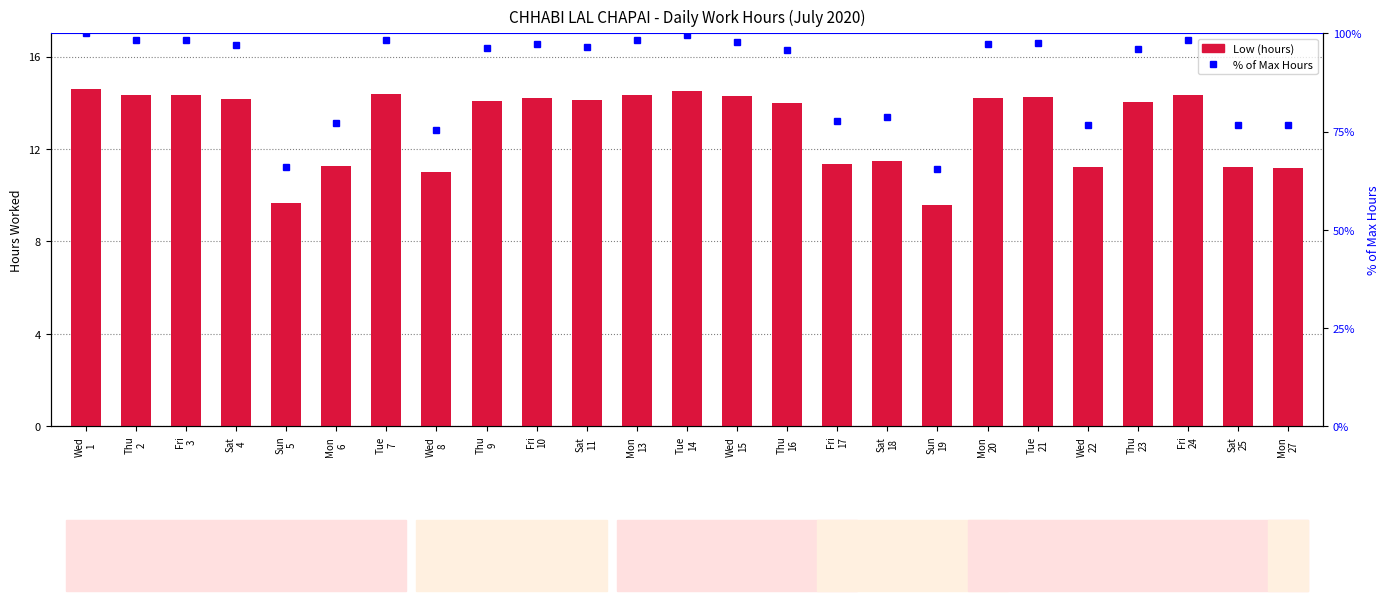

Count the number of data series in this chart.

2